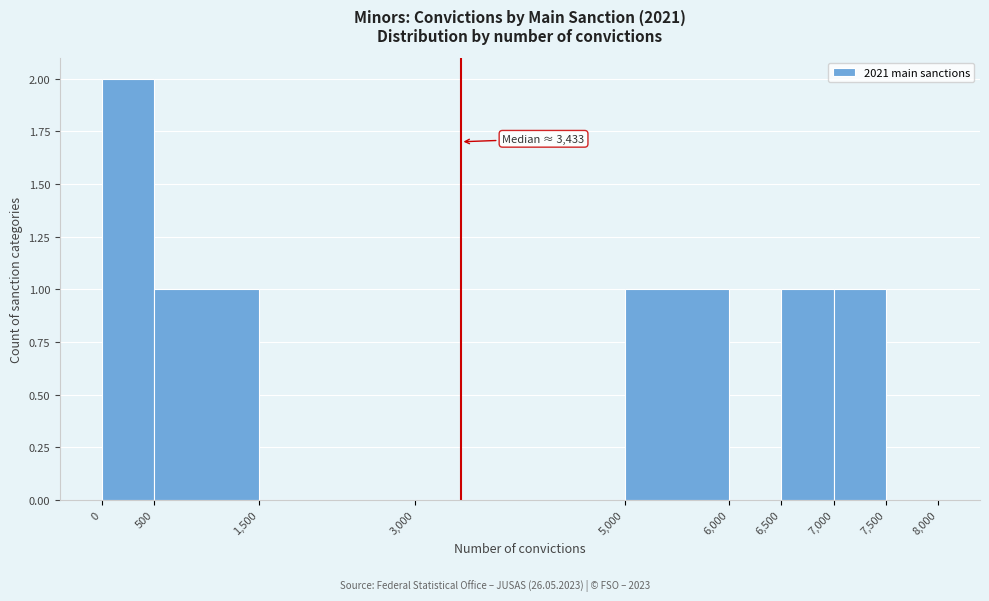

Which range on the x-axis has the tallest bar?

0 to 500